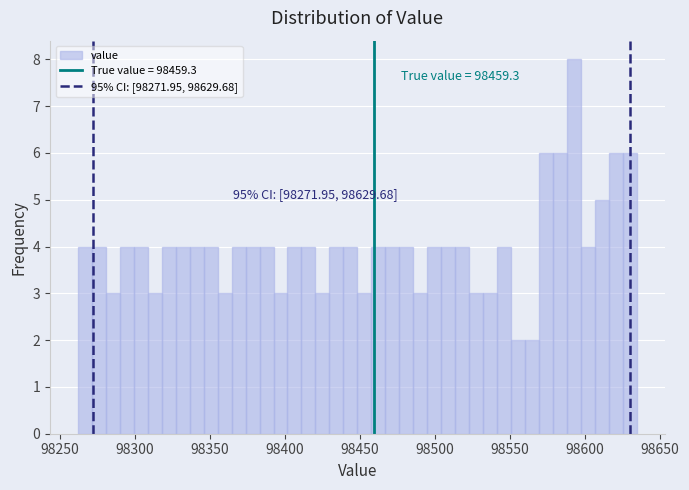

Read against the x-axis, roughly where is the centre of the tallest bar?

98595